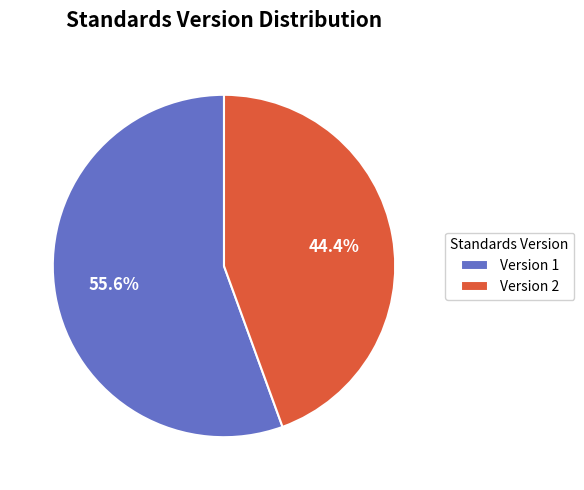

How many segments does this pie chart have?

2